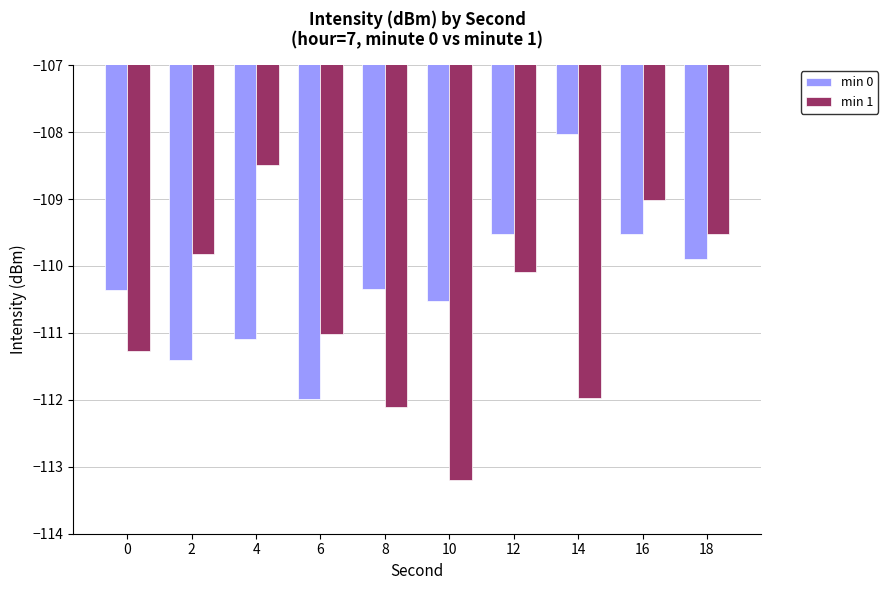

The min 1 series shows -47.5 at 8. True or false?

False